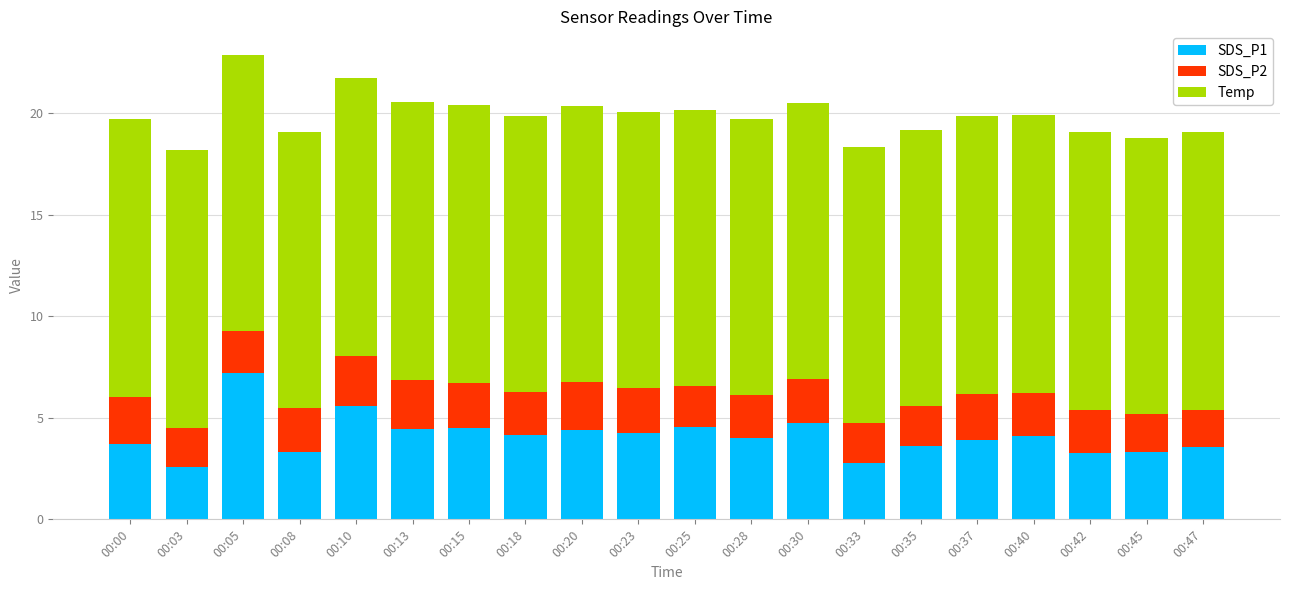

What is the total value across all series at 00:25?

20.2